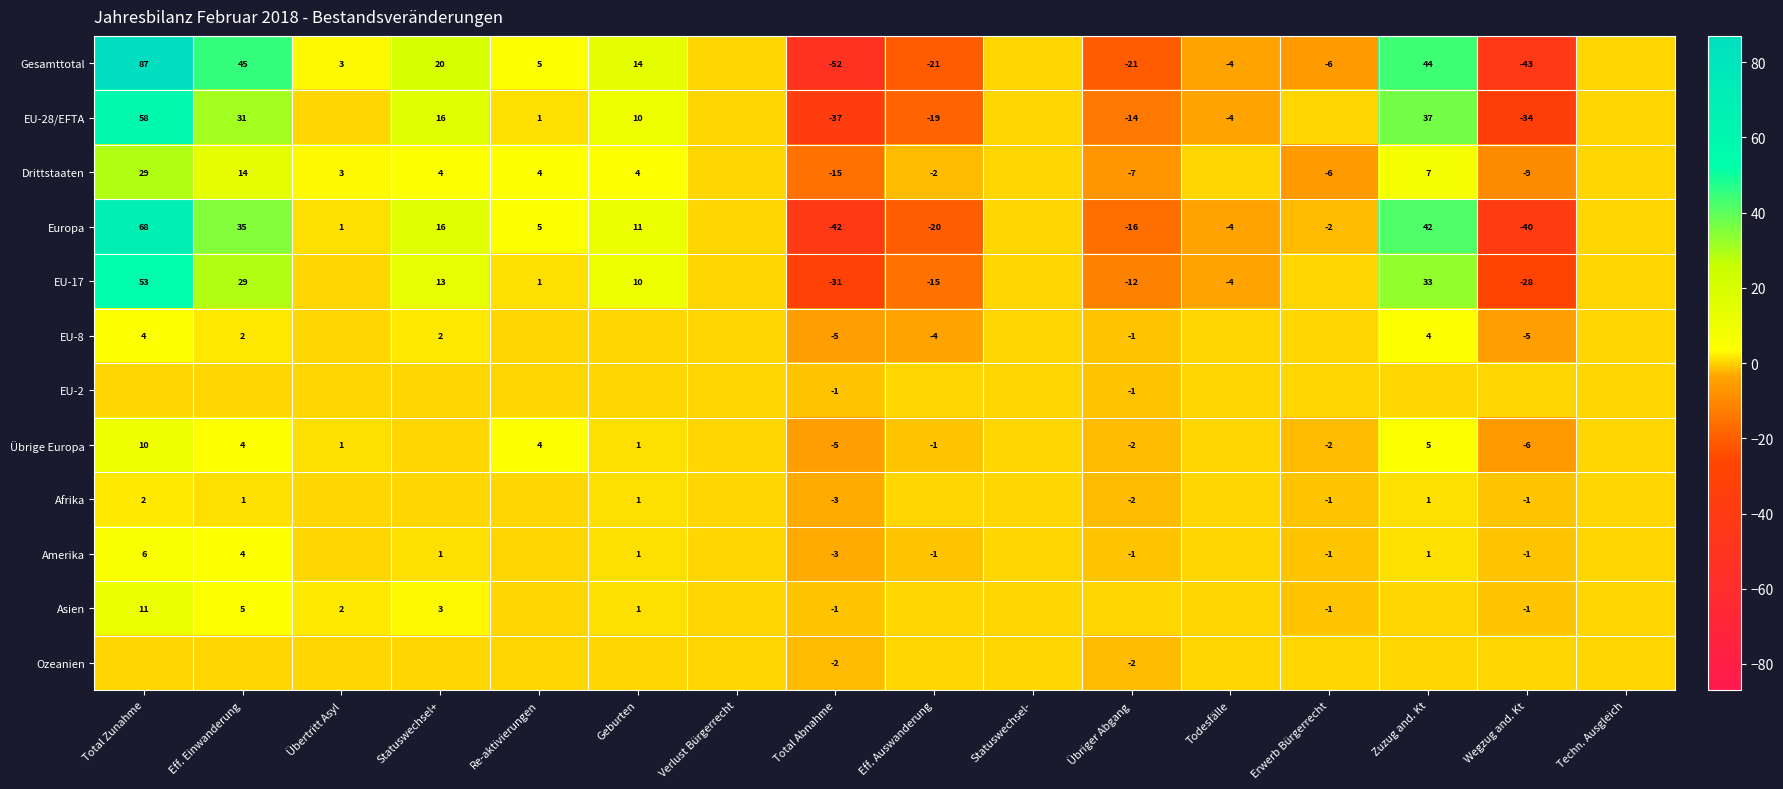

What is the difference between the Asien values at Erwerb Bürgerrecht and Übertritt Asyl?

3